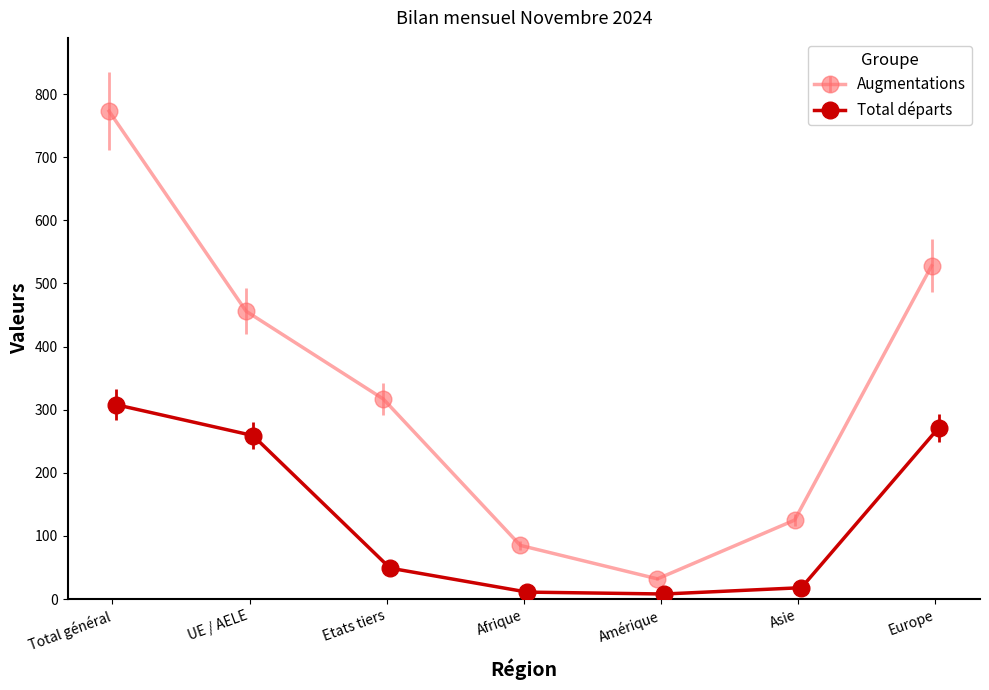

In Augmentations, how many points are lower than both neighbors (excluding endpoints)?

1